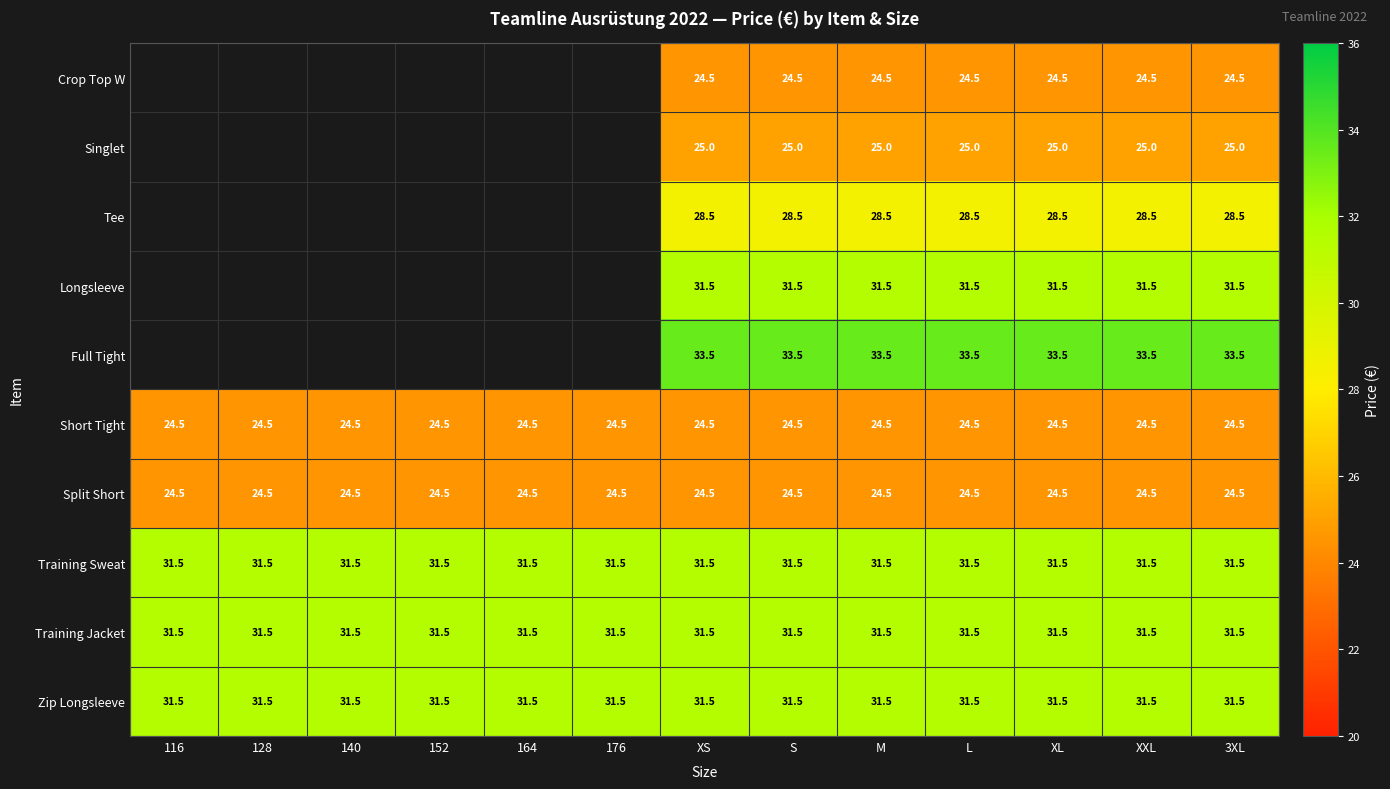

What is the spread (max minus min) of values at XS?

9.0